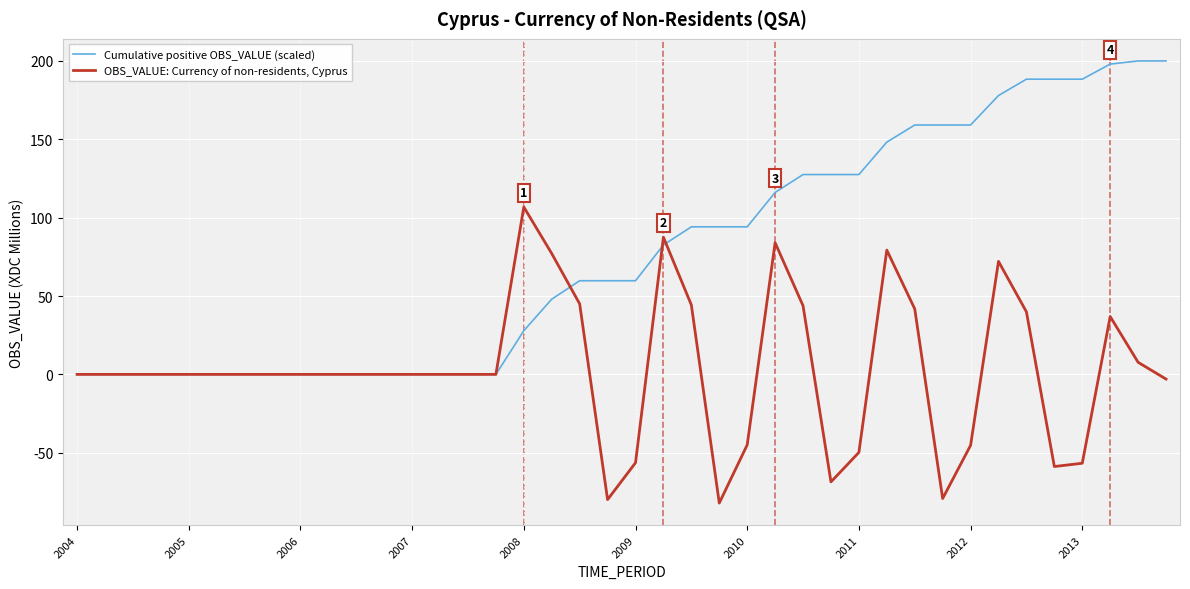

Which series has the largest total across all categories?

Cumulative positive OBS_VALUE (scaled)